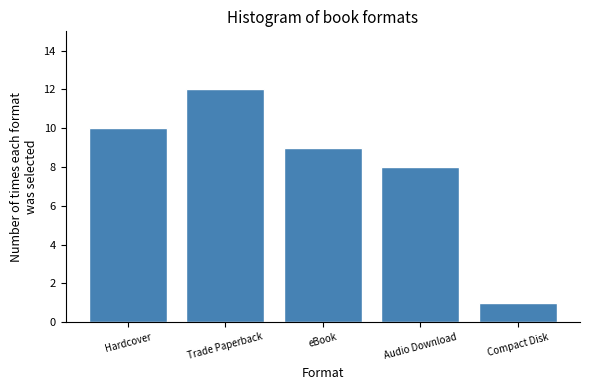

Reading left to right, extract all data points from this chart.

10	12	9	8	1